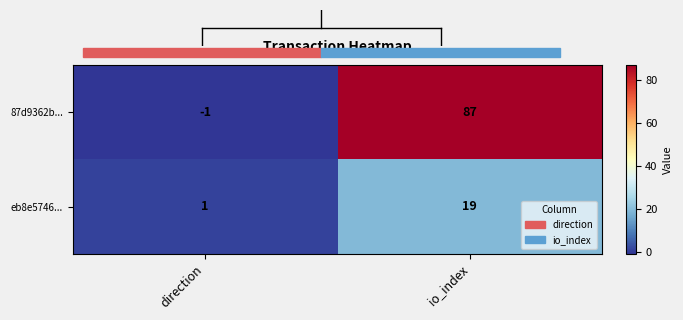

What is the smallest value displayed?

-1